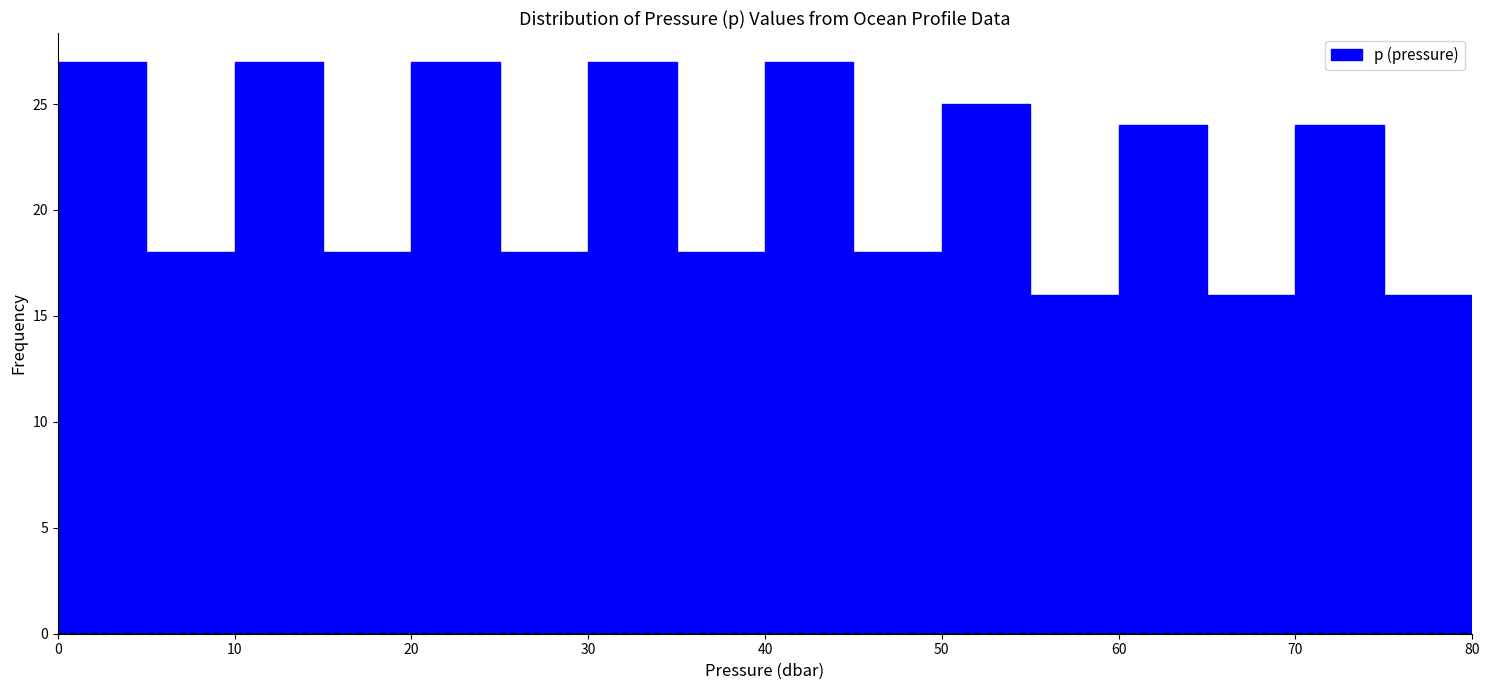

Reading left to right, list every bar in this chart as the range it spans on the x-axis followed by its height. The values are not printed on the chart, so give them approximately, as read against the axis.

0 to 5: 27
5 to 10: 18
10 to 15: 27
15 to 20: 18
20 to 25: 27
25 to 30: 18
30 to 35: 27
35 to 40: 18
40 to 45: 27
45 to 50: 18
50 to 55: 25
55 to 60: 16
60 to 65: 24
65 to 70: 16
70 to 75: 24
75 to 80: 16